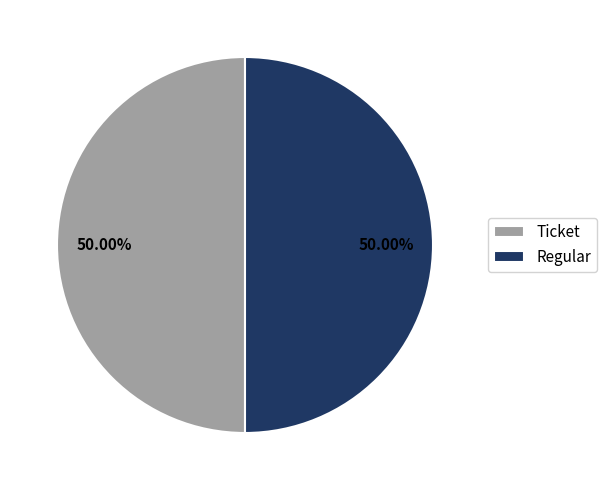

Is the sum of Ticket and Regular greater than half?

Yes